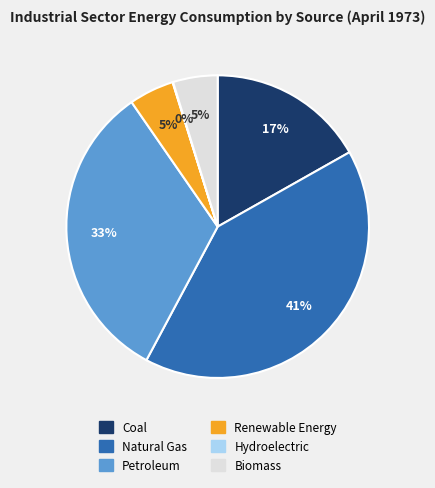

Approximately how many times larger is the value at Renewable Energy compared to Biomass?

1.0